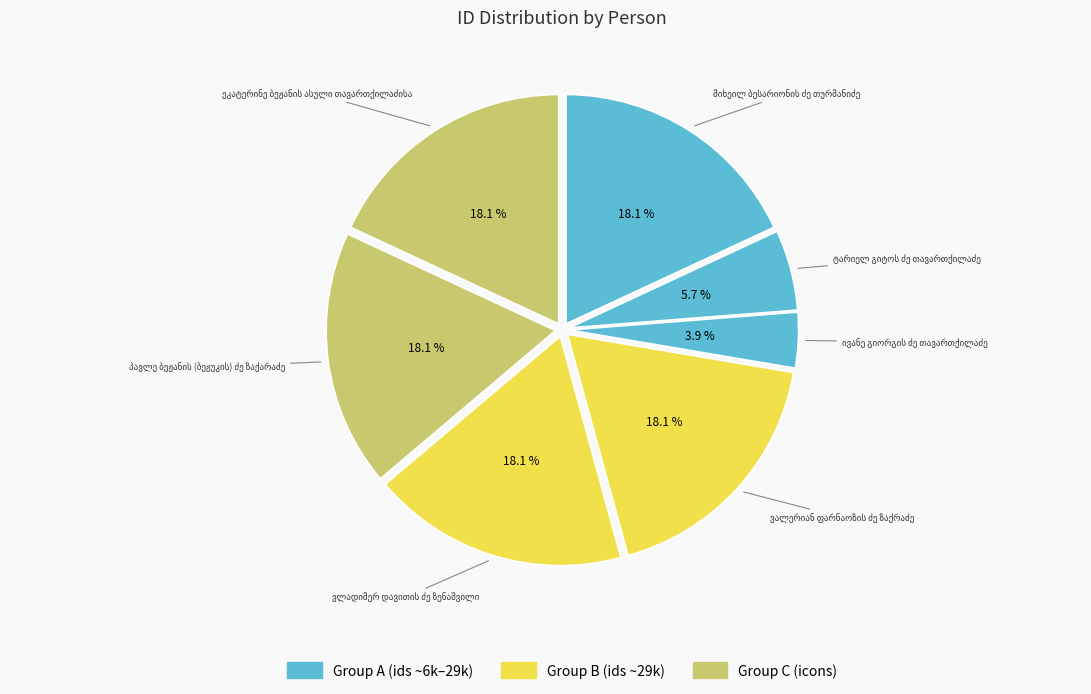

How many segments does this pie chart have?

7